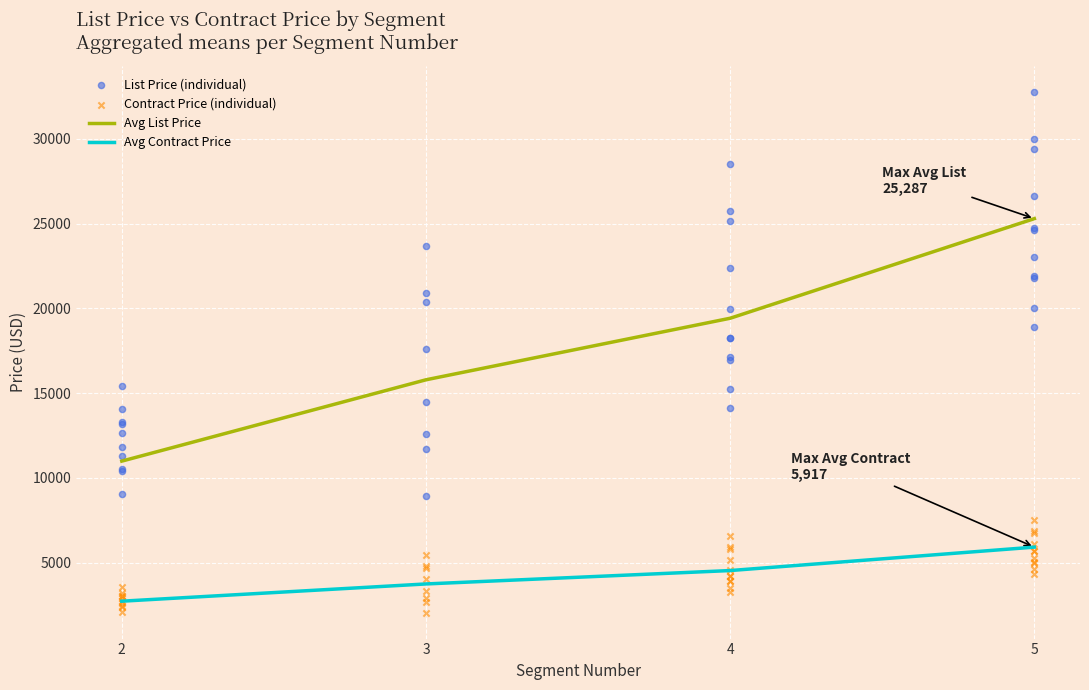

True or false: Avg Contract Price and Avg List Price cross at least once.

False